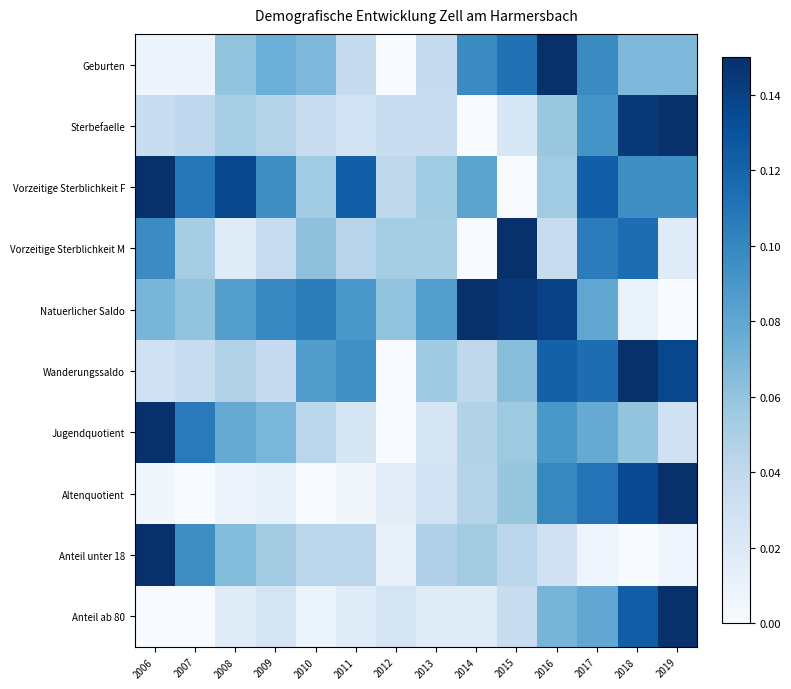

Which label corresponds to the largest value in the chart?

2016